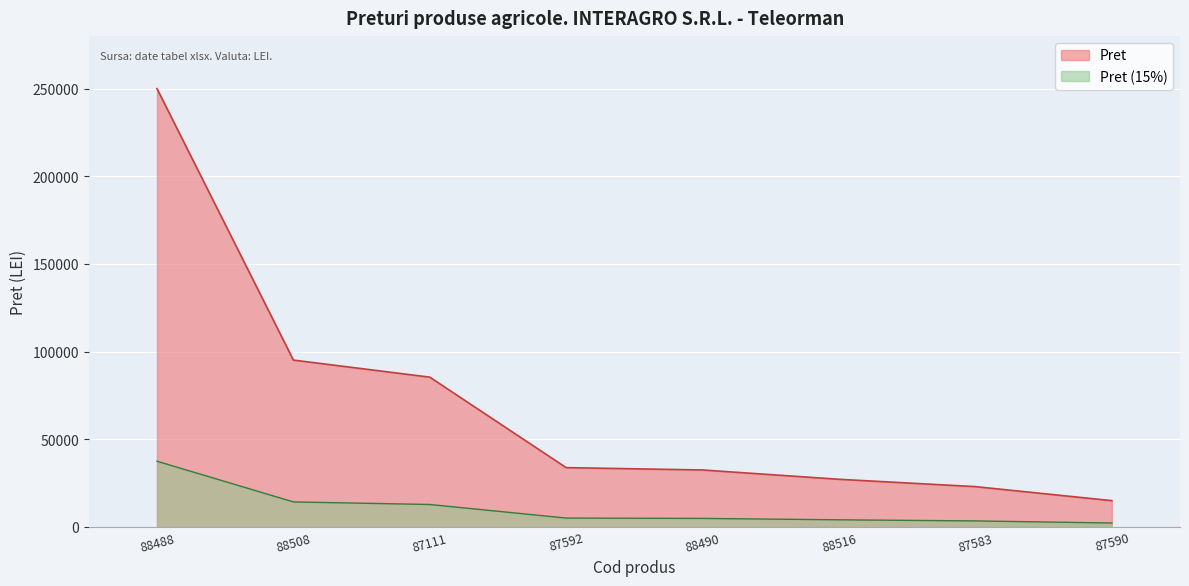

At which category does the chart reach its minimum across all series?

87590